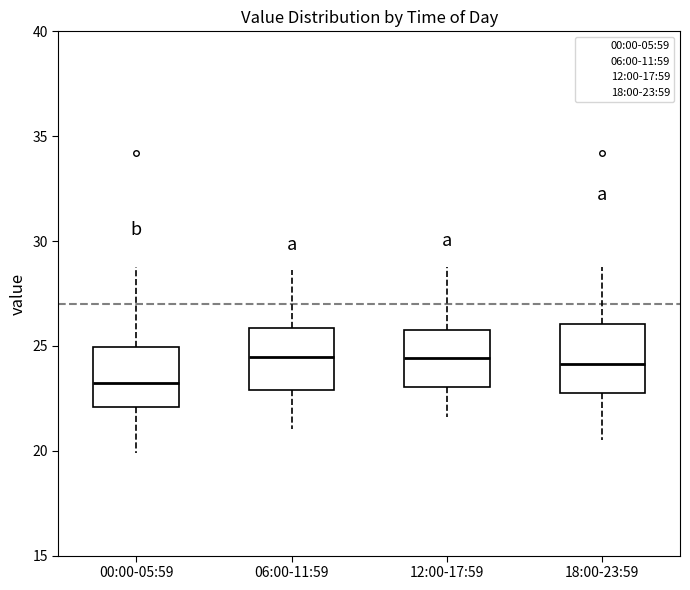

Where is the lower edge of the box for 06:00-11:59 on the y-axis? The values are not printed on the chart, so give them approximately, as read against the axis.

23.0